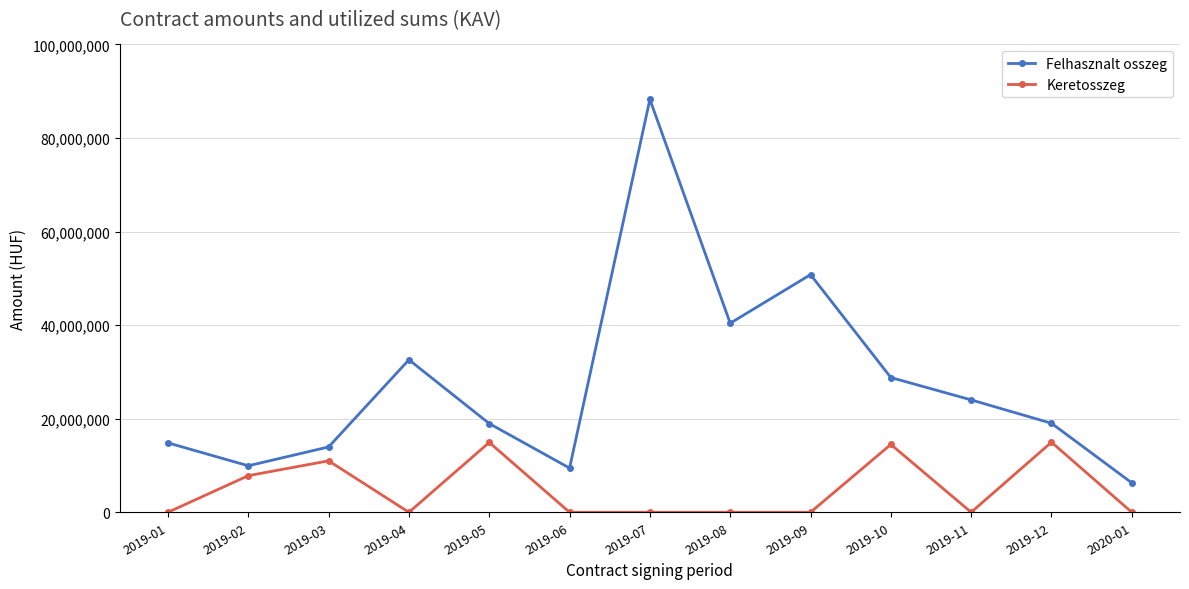

True or false: Felhasznalt osszeg and Keretosszeg cross at least once.

False